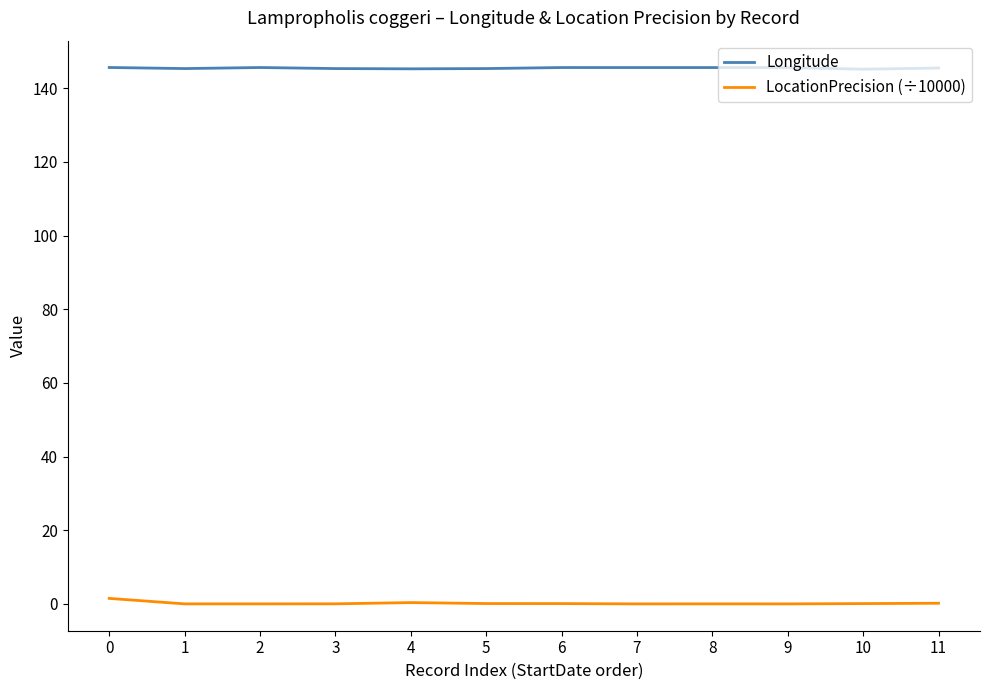

True or false: LocationPrecision (÷10000) and Longitude cross at least once.

False